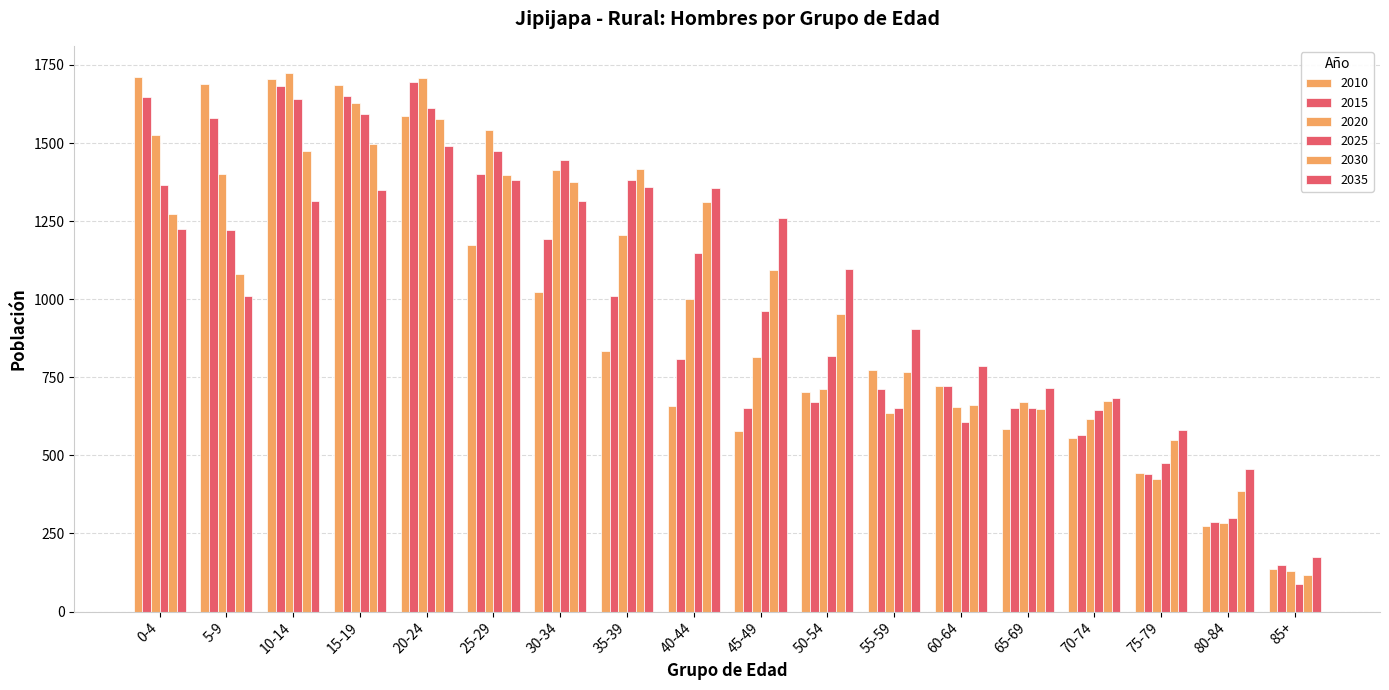

How many values in the 2015 series are below 809?

9